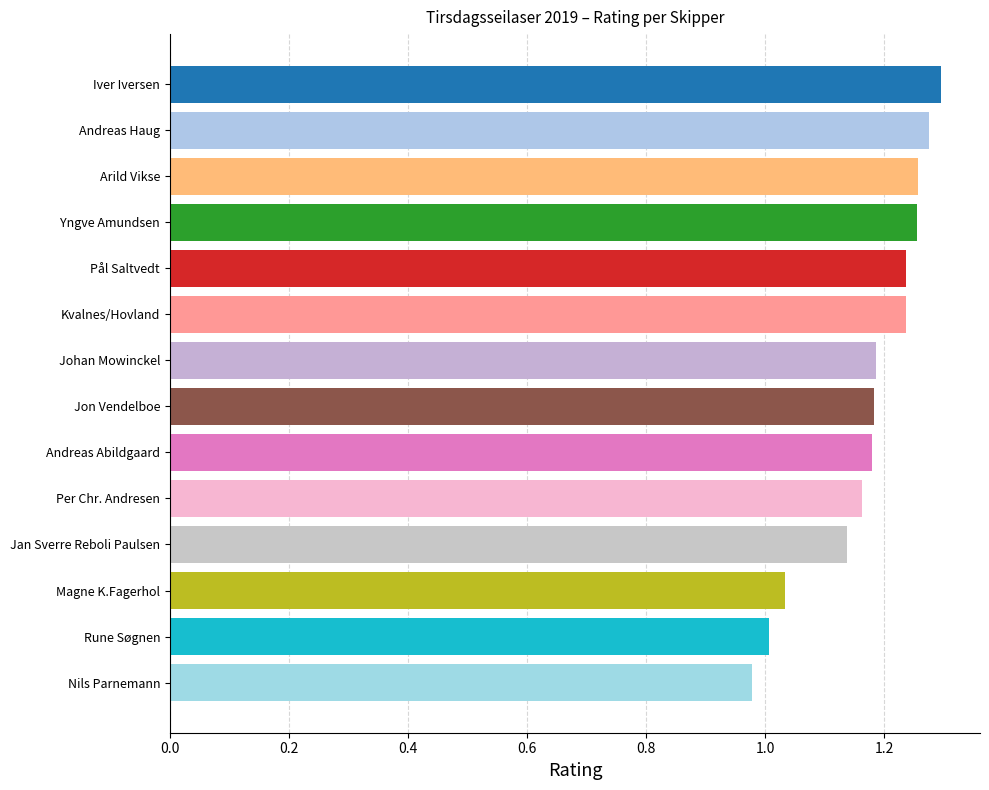

How many values are below 1?

1